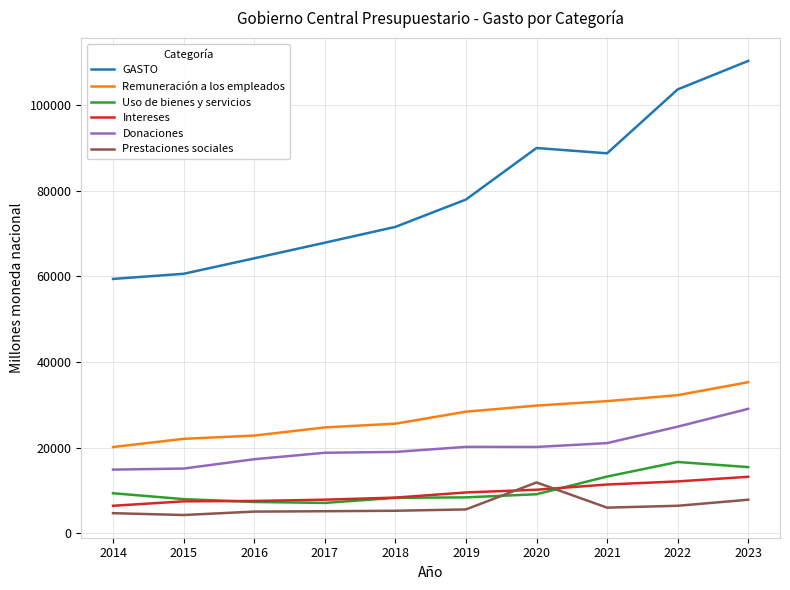

List the series in order of their peak value, lowest first.

Prestaciones sociales, Intereses, Uso de bienes y servicios, Donaciones, Remuneración a los empleados, GASTO